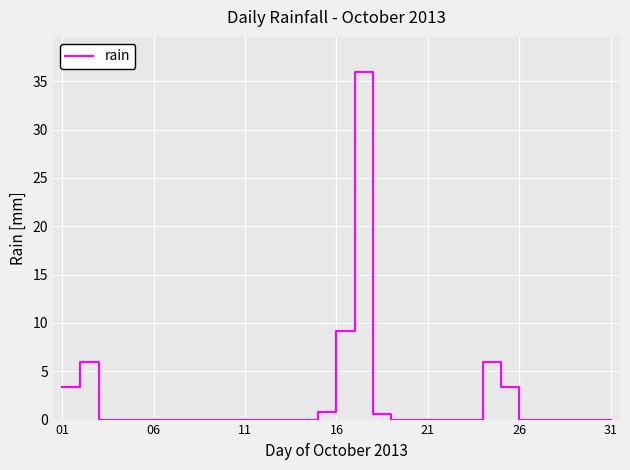

What is the difference between the maximum and minimum values?

36.0